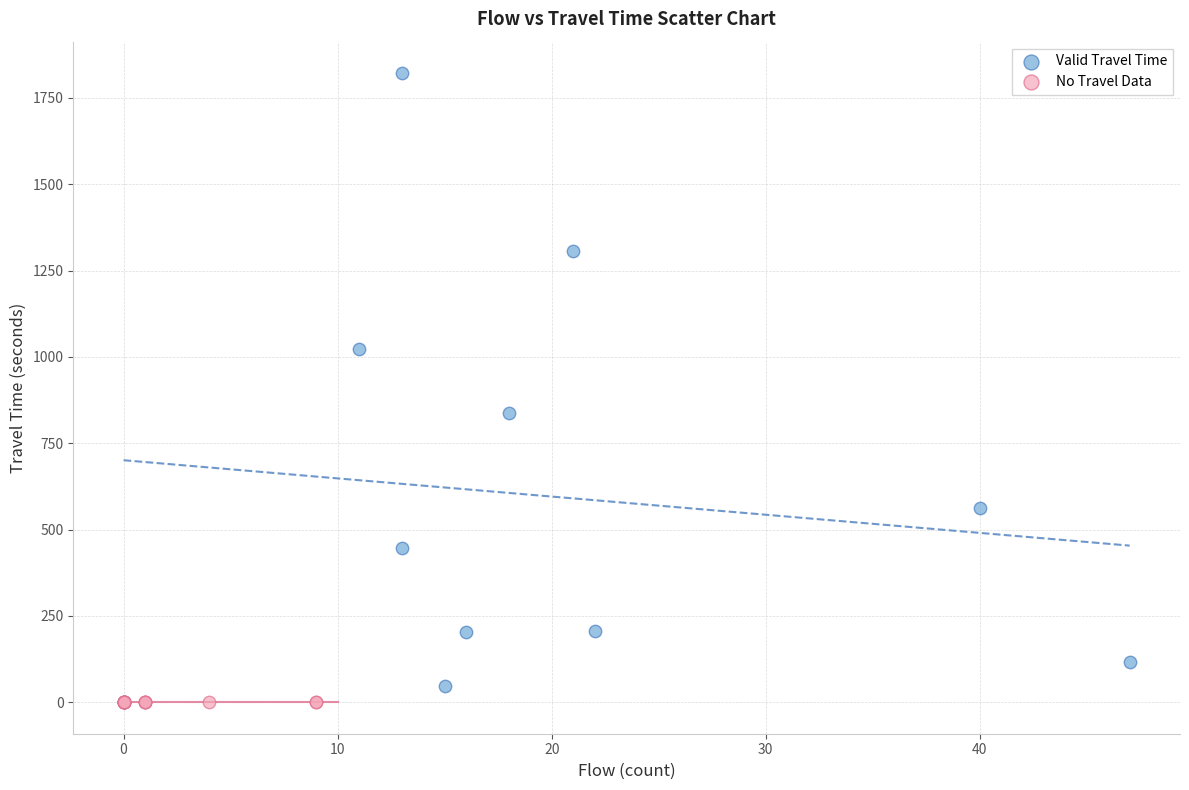

What are all the series names shown in the legend?

Valid Travel Time, No Travel Data